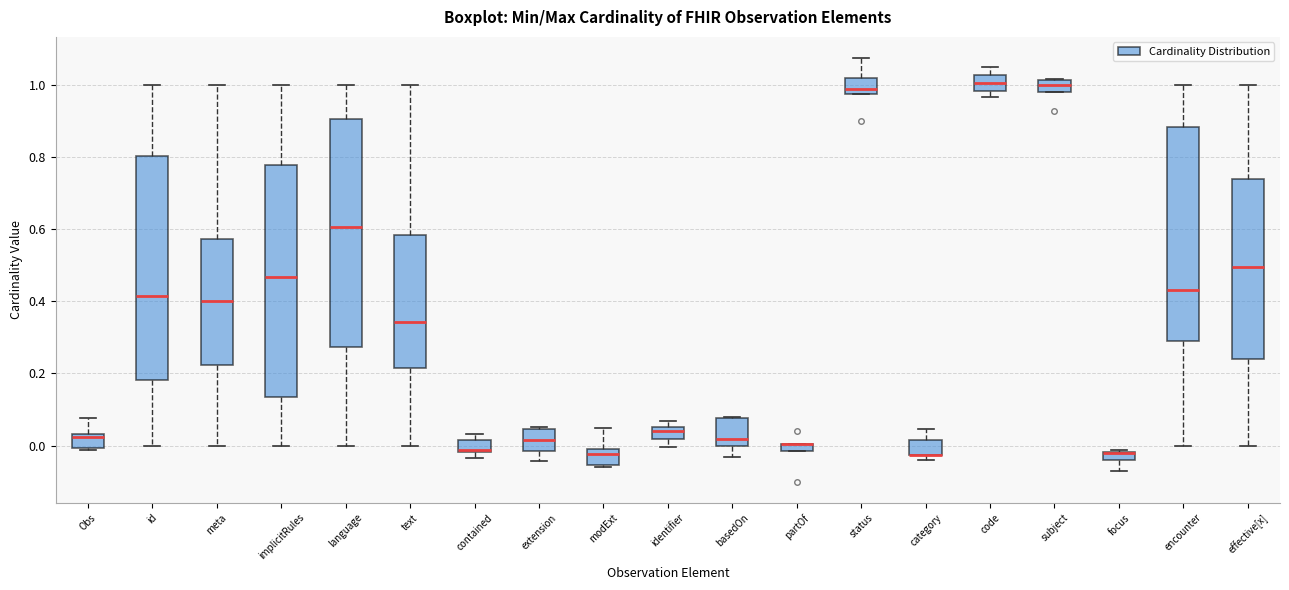

Where does the upper whisker of the box for Obs end on the y-axis? The values are not printed on the chart, so give them approximately, as read against the axis.

0.08